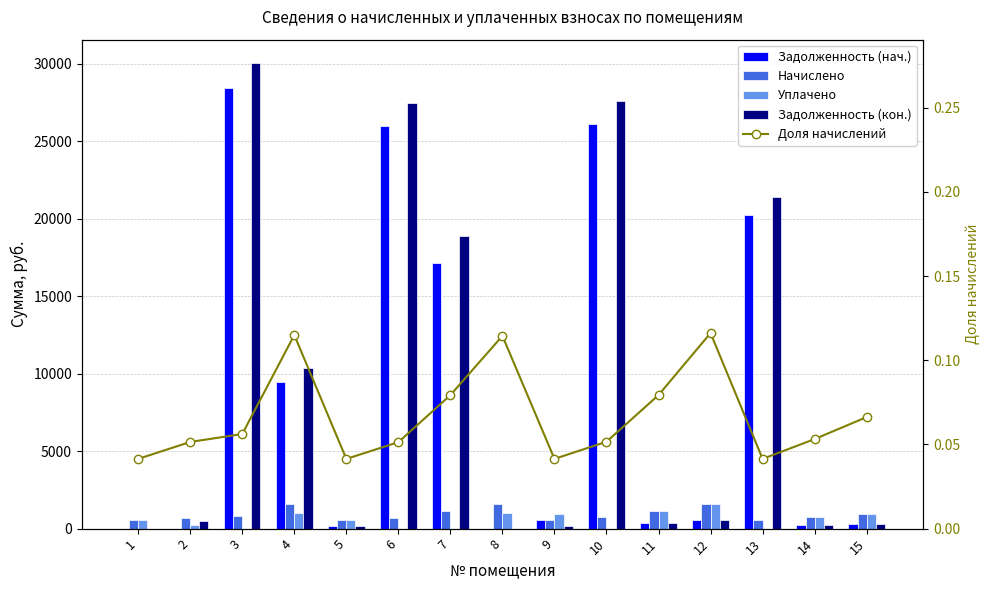

What is the sum of all Уплачено values?

8745.3